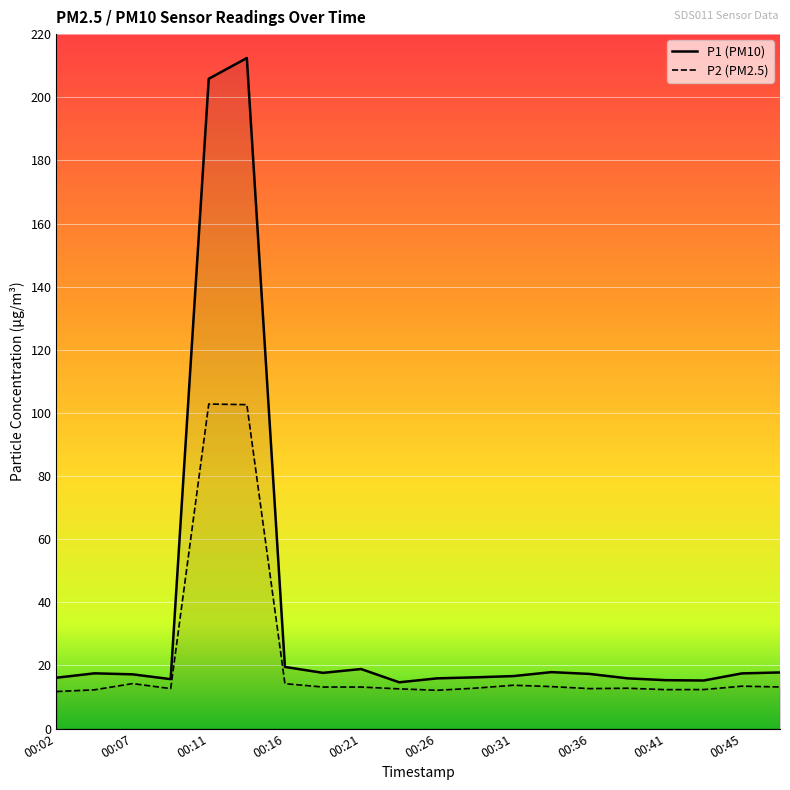

What is the sum of the P1 values at 00:16 and 00:31?

36.2